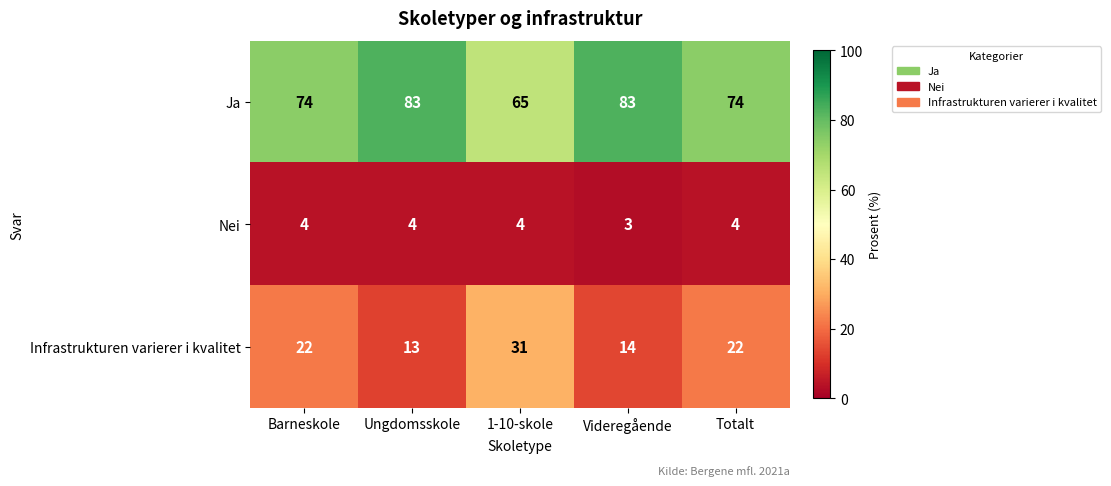

At Barneskole, list the series in order from smallest to largest.

Nei, Infrastrukturen varierer i kvalitet, Ja